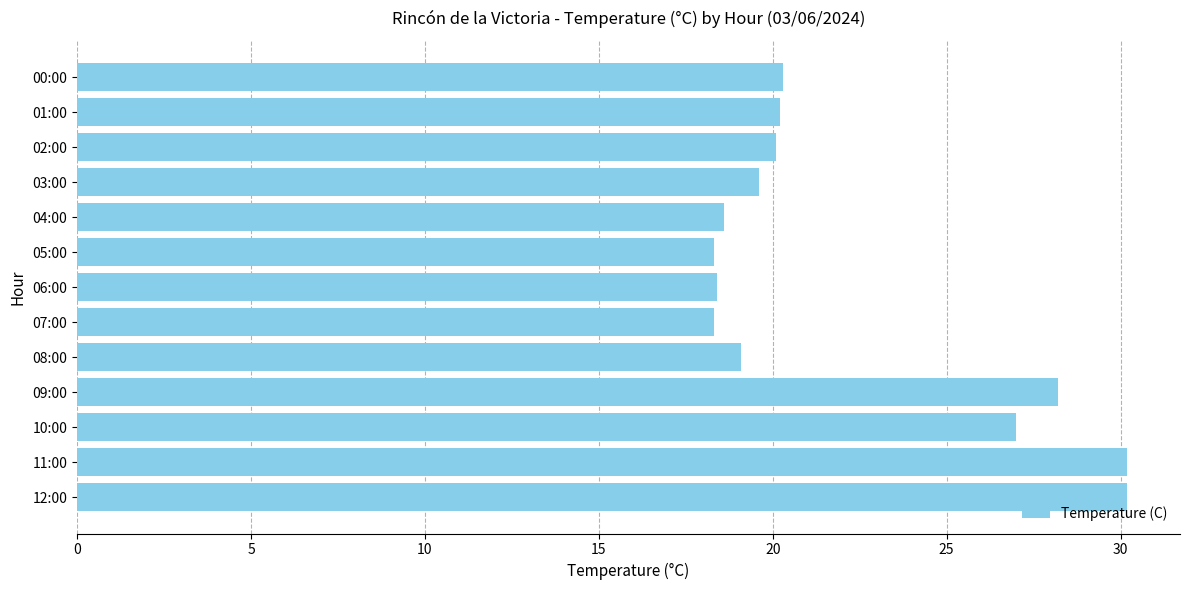

What is the change in value from 12:00 to 10:00?

-3.2